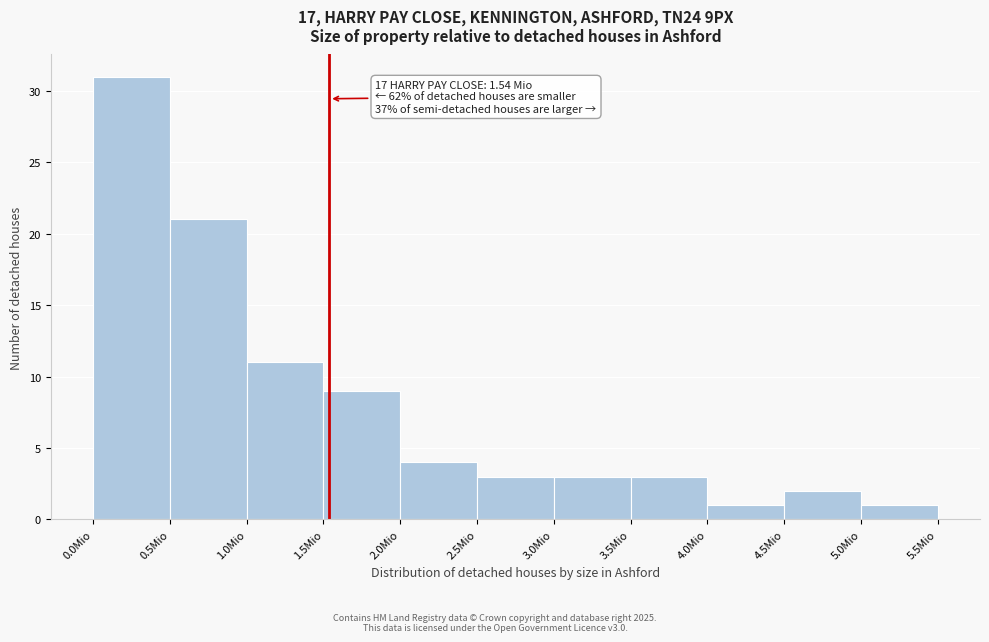

Which range on the x-axis has the tallest bar?

0.0 to 0.5